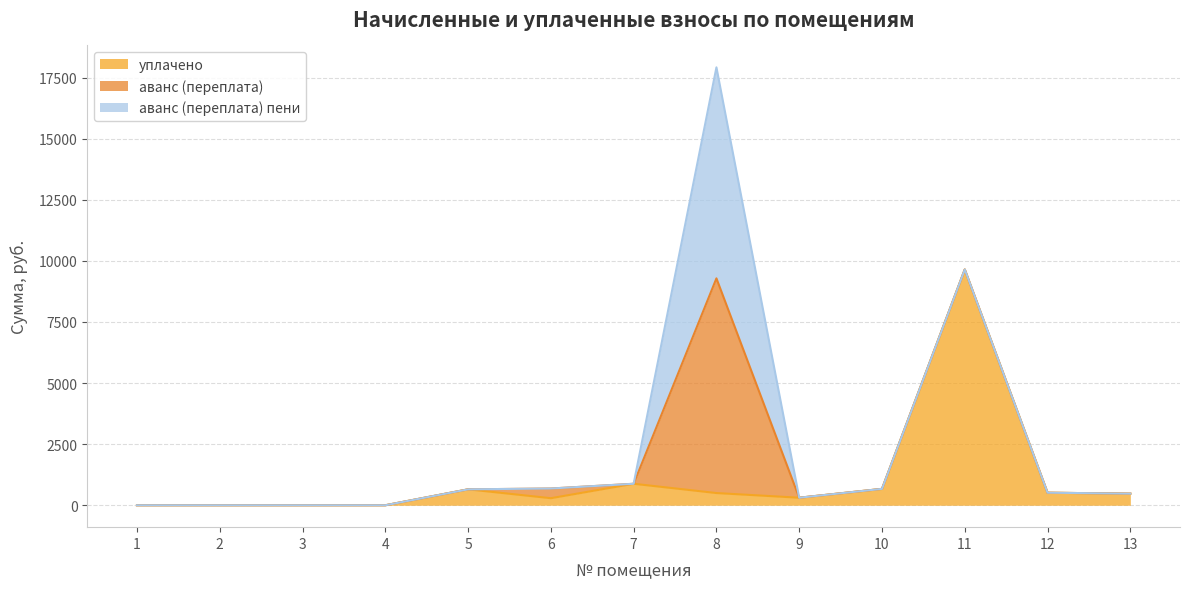

Reading right to left, extract all data points from this chart.

уплачено: 475.4	514.0	9648.1	671.0	308.5	500.0	879.8	289.2	651.9	0.0	0.0	0.0	0.0
аванс (переплата): 0.0	0.0	0.0	0.0	0.0	8785.5	0.0	396.1	0.0	0.0	0.0	0.0	0.0
аванс (переплата) пени: 0.0	0.0	0.0	0.0	0.0	8635.2	0.0	0.0	0.0	0.0	0.0	0.0	0.0